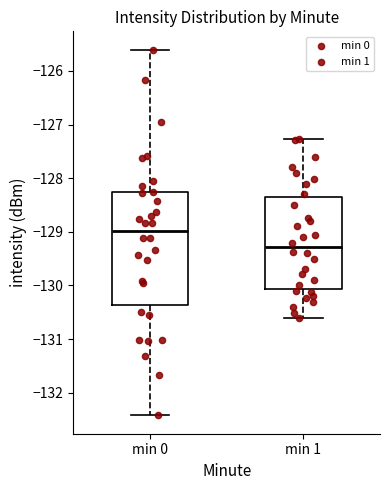

Which box has the lowest median line?

min 1